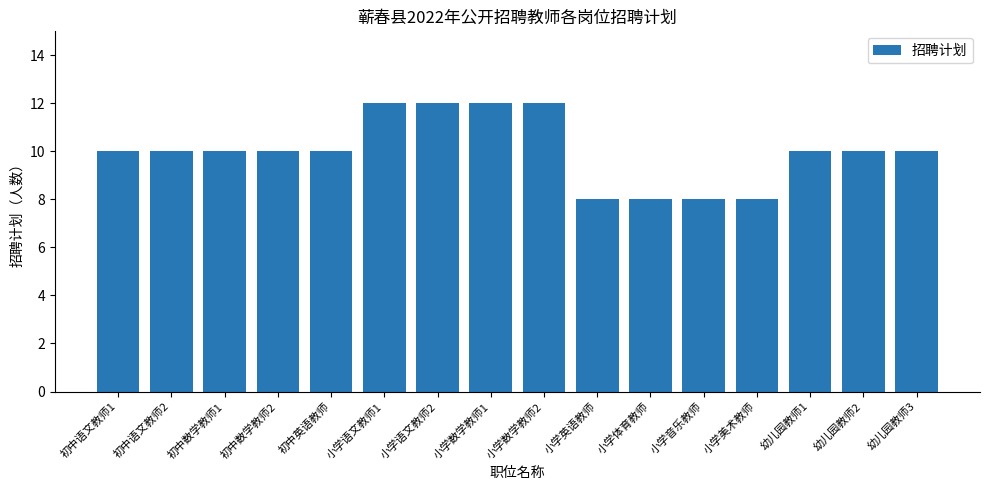

What is the difference between the second highest and second lowest values?

4